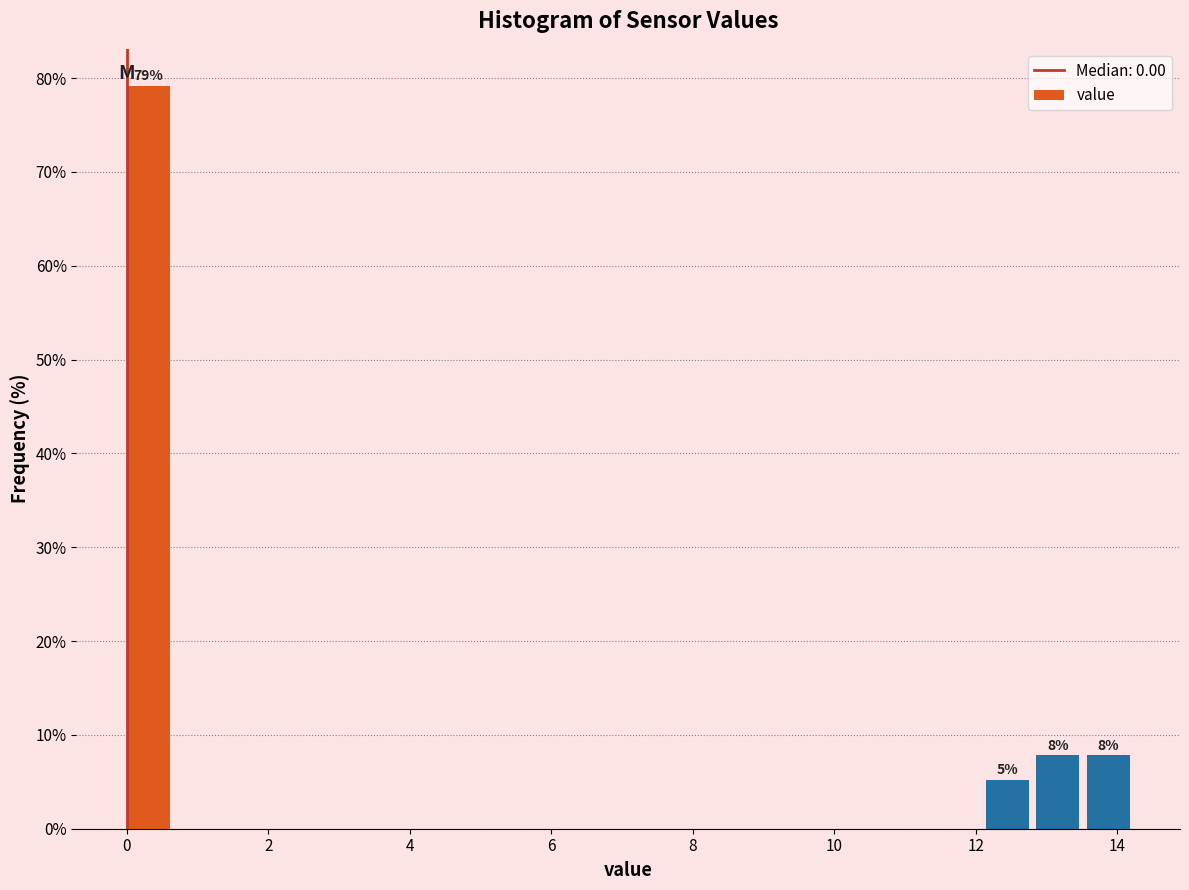

Around what value on the x-axis is the tallest bar? Give the approximate position of its centre, as read against the axis.

0.4